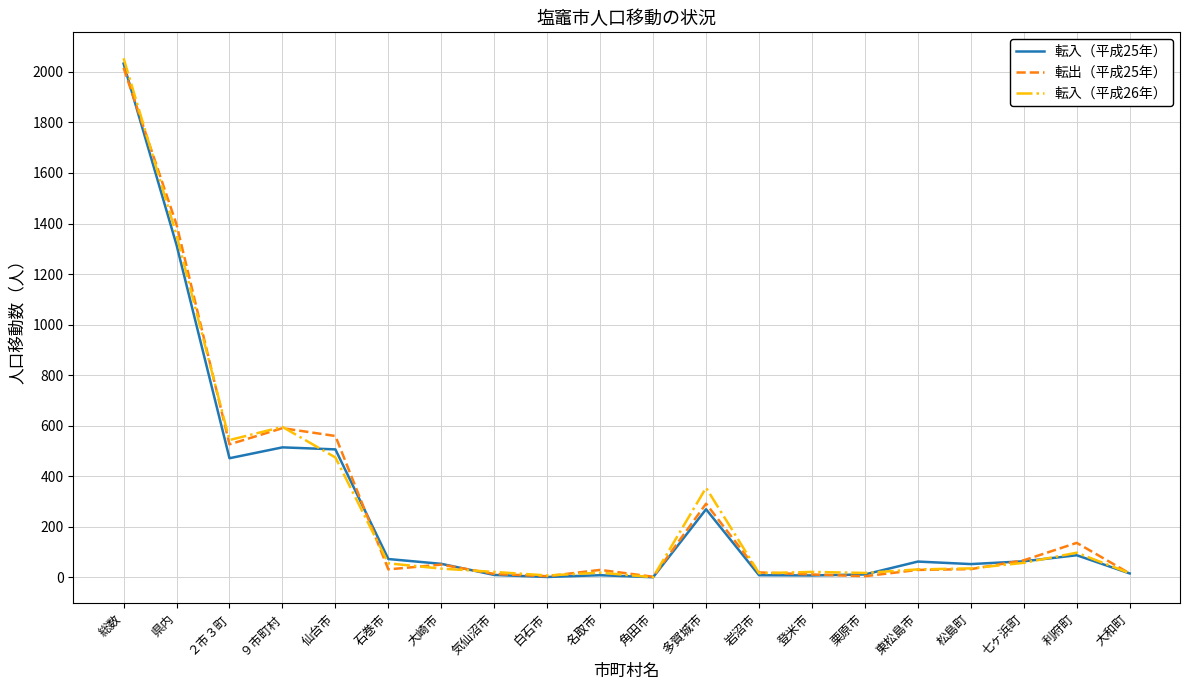

True or false: 転出（平成25年） and 転入（平成25年） cross at least once.

True